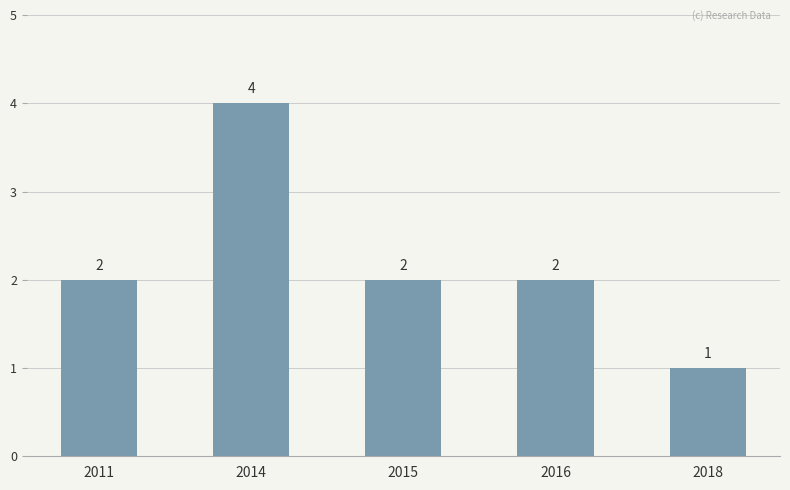

What is the average value?

2